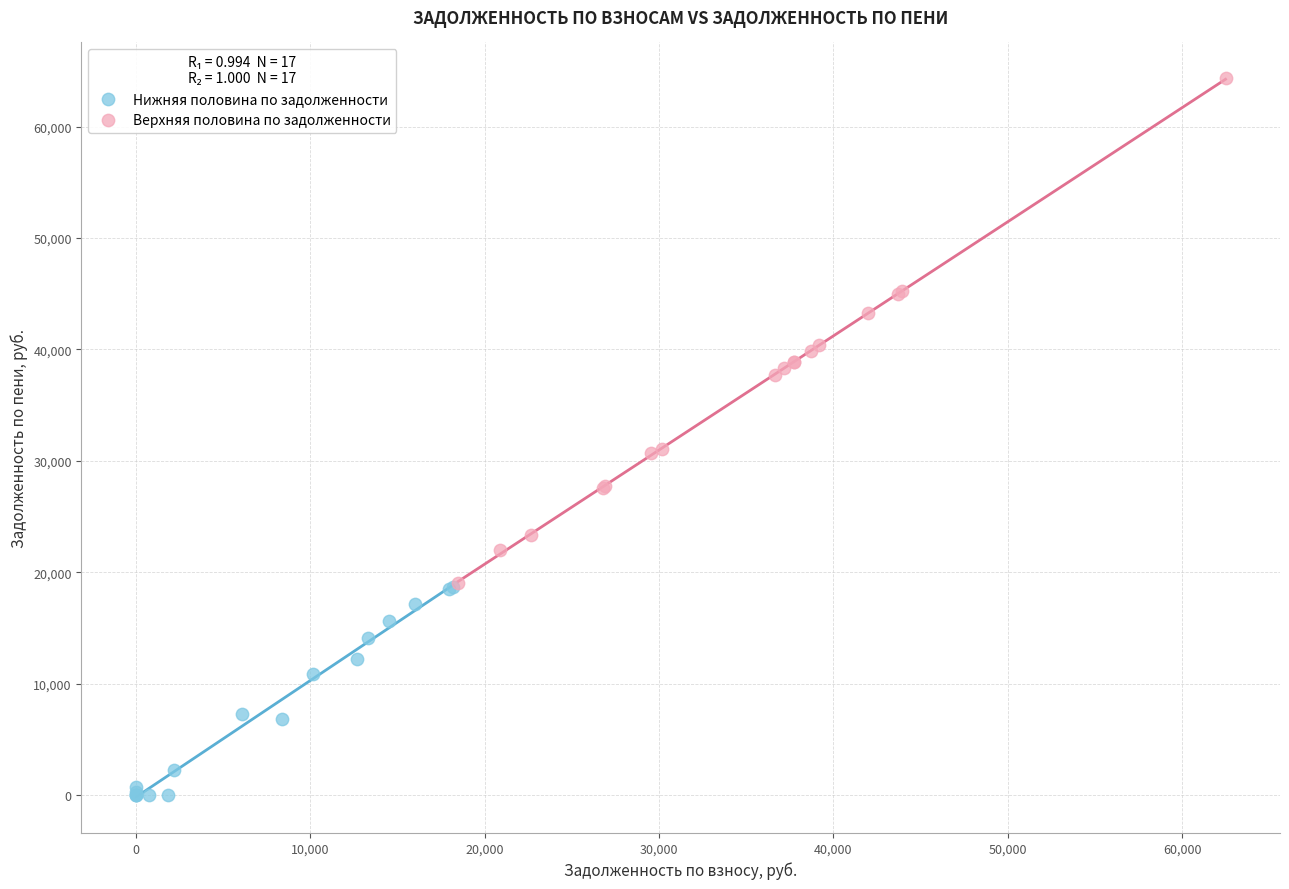

Which series contains the lowest Y value?

Нижняя половина по задолженности